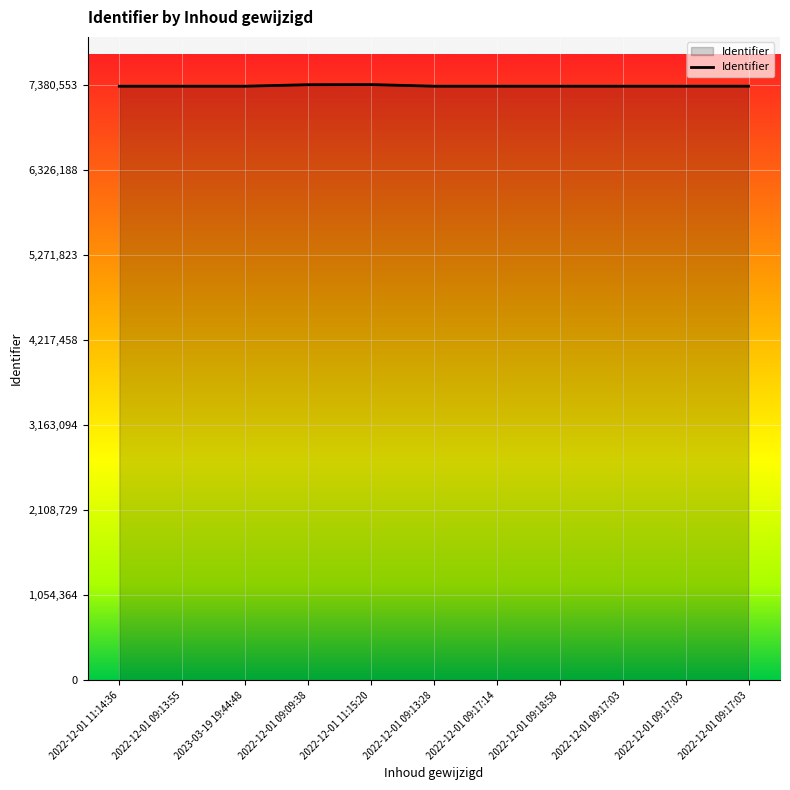

Approximately how many times larger is the value at 2022-12-01 09:09:38 compared to 2022-12-01 09:13:28?

1.0